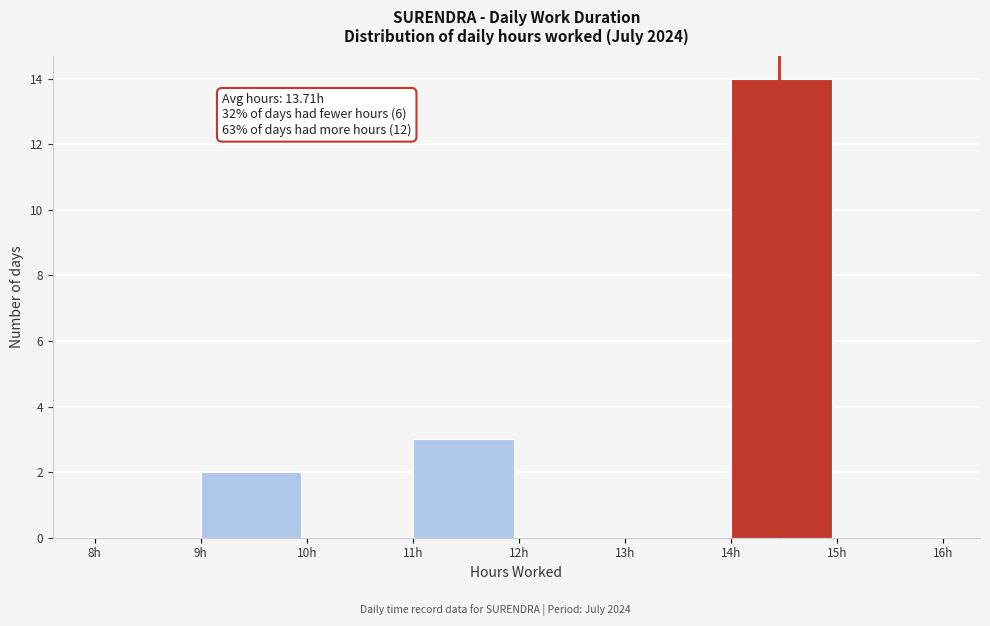

Over which range of the x-axis is the bar tallest?

14 to 15